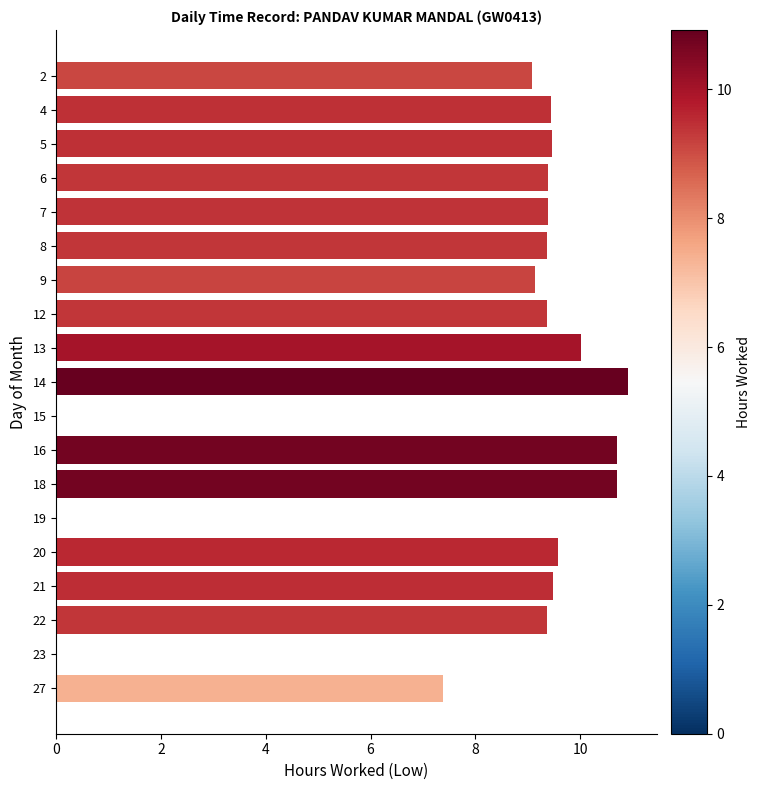

Are the bars horizontal?

Yes